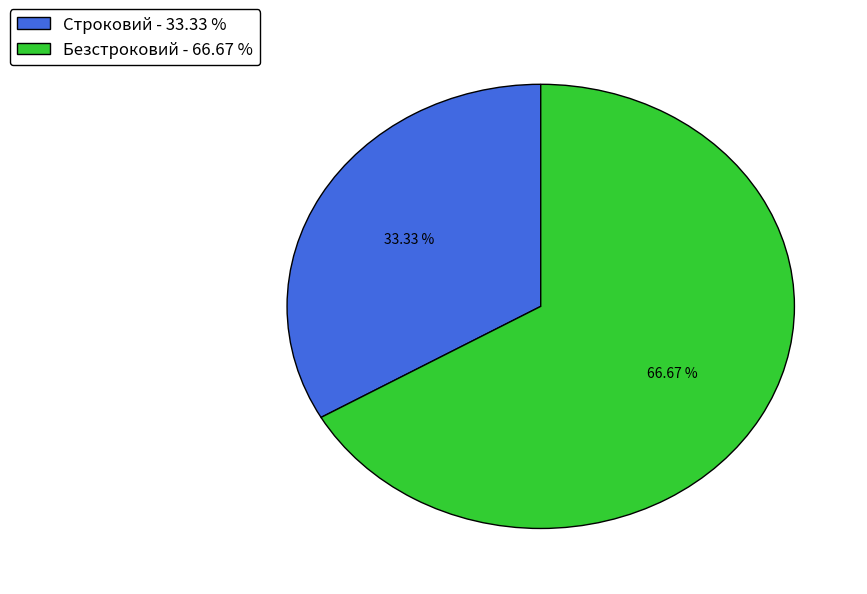

How many slices are in this pie chart?

2